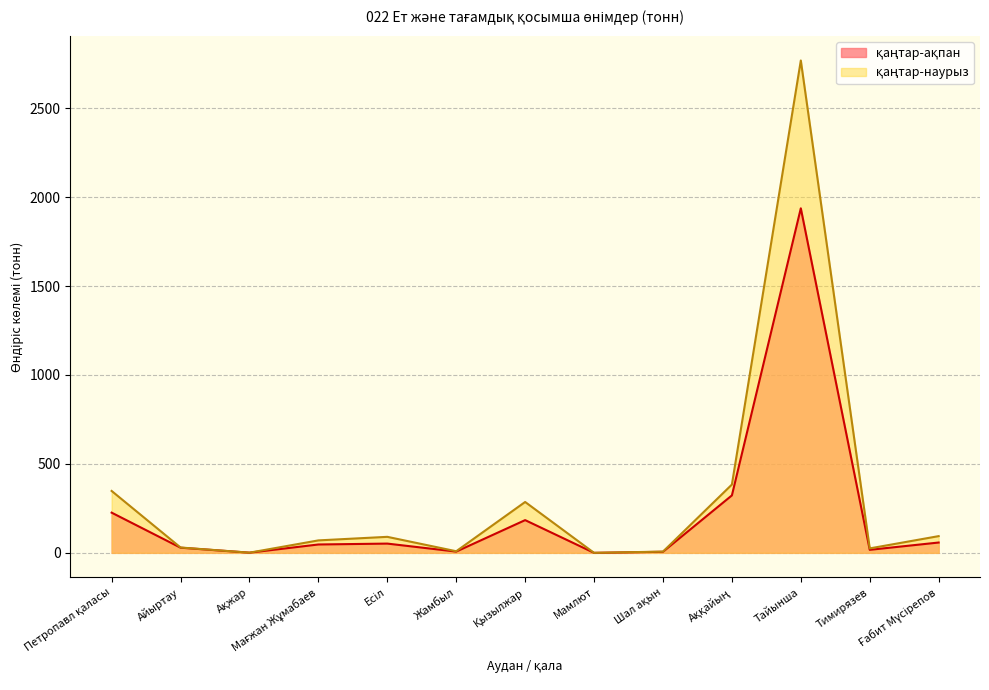

What is the average value of the қаңтар-ақпан series?

222